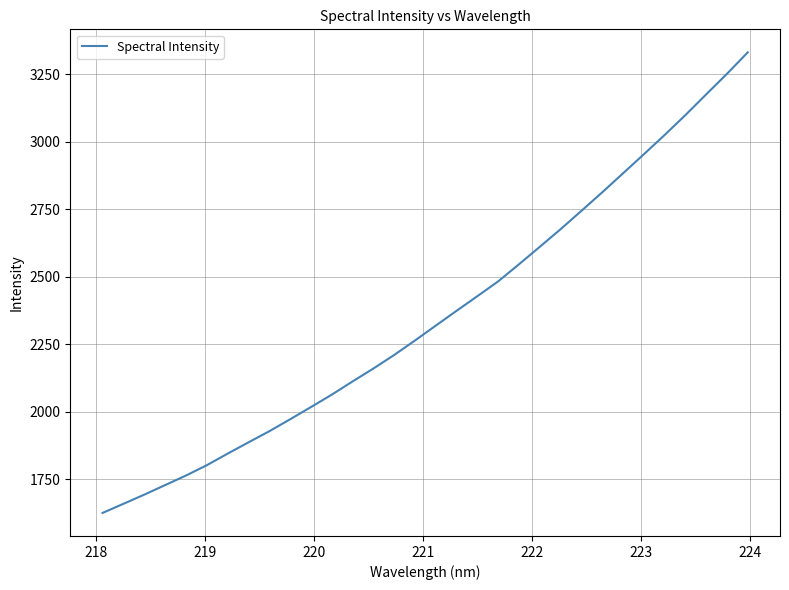

What is the maximum value shown in the chart?

3331.5